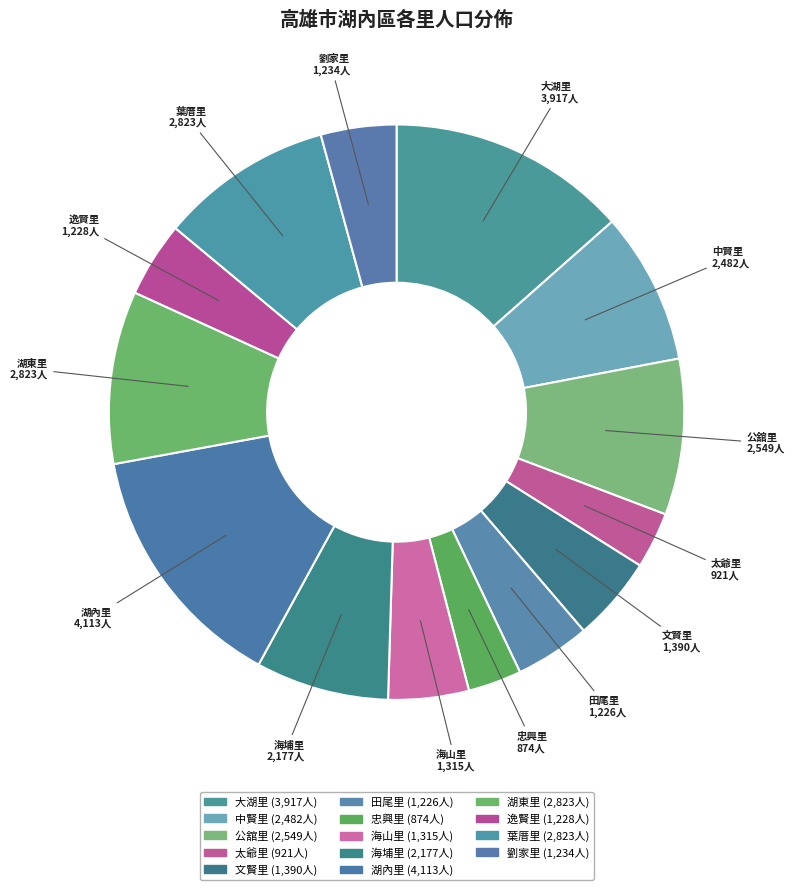

Which slice is the largest?

湖內里